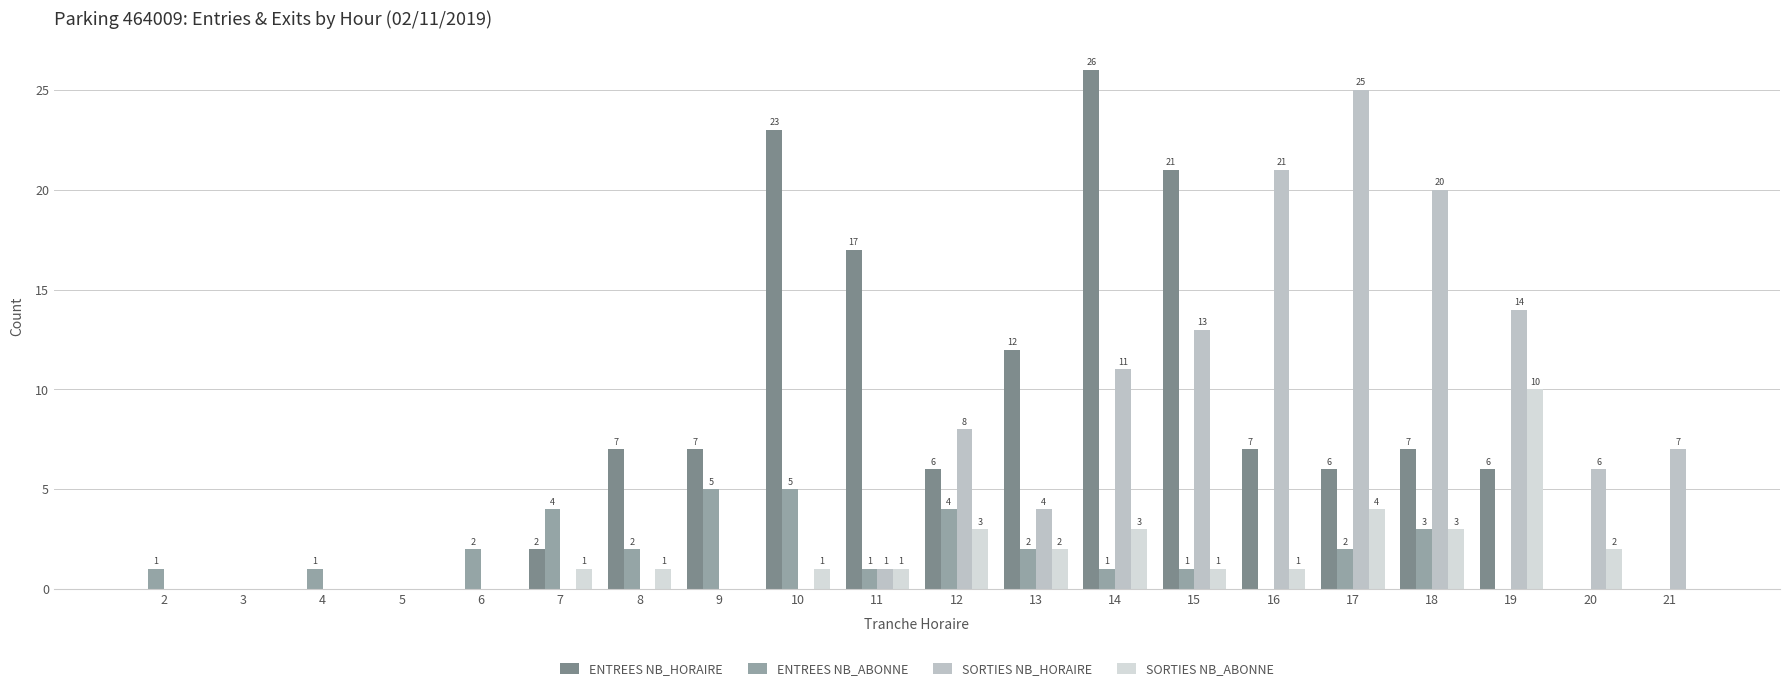

What is the sum of all ENTREES NB_ABONNE values?

34